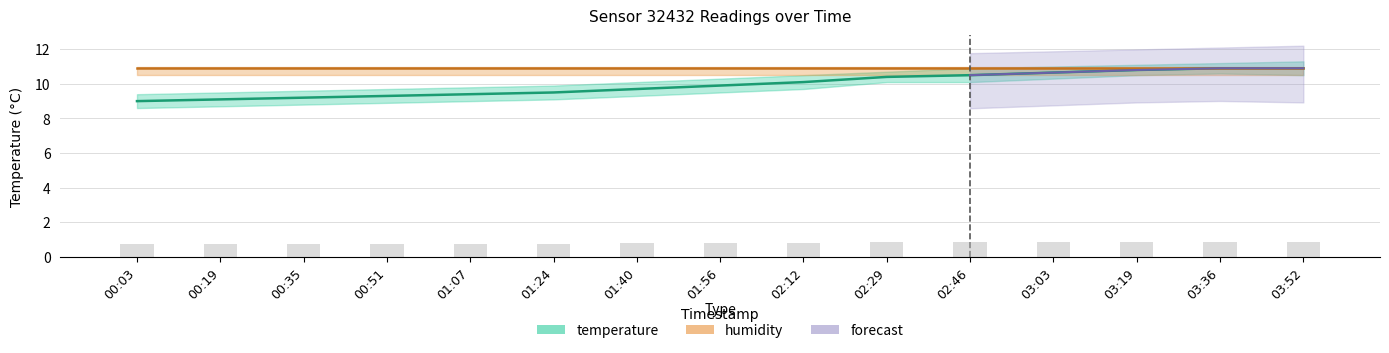

What is the minimum value shown in the chart?

9.0